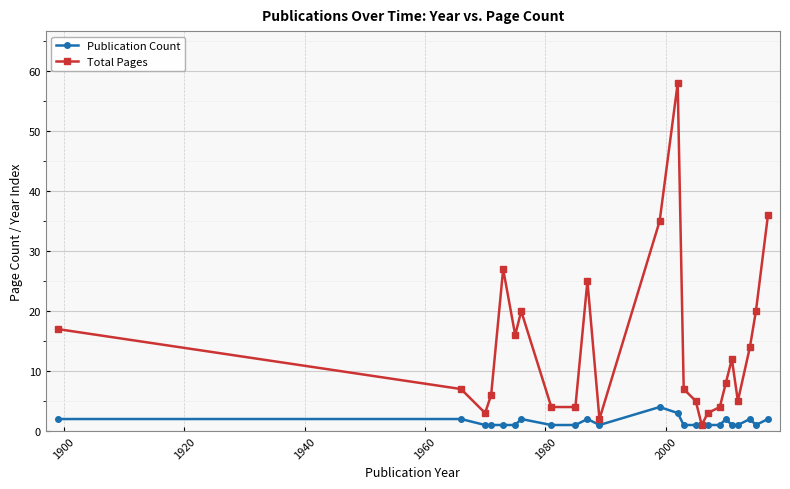

Which series has the widest spread of values?

Total Pages